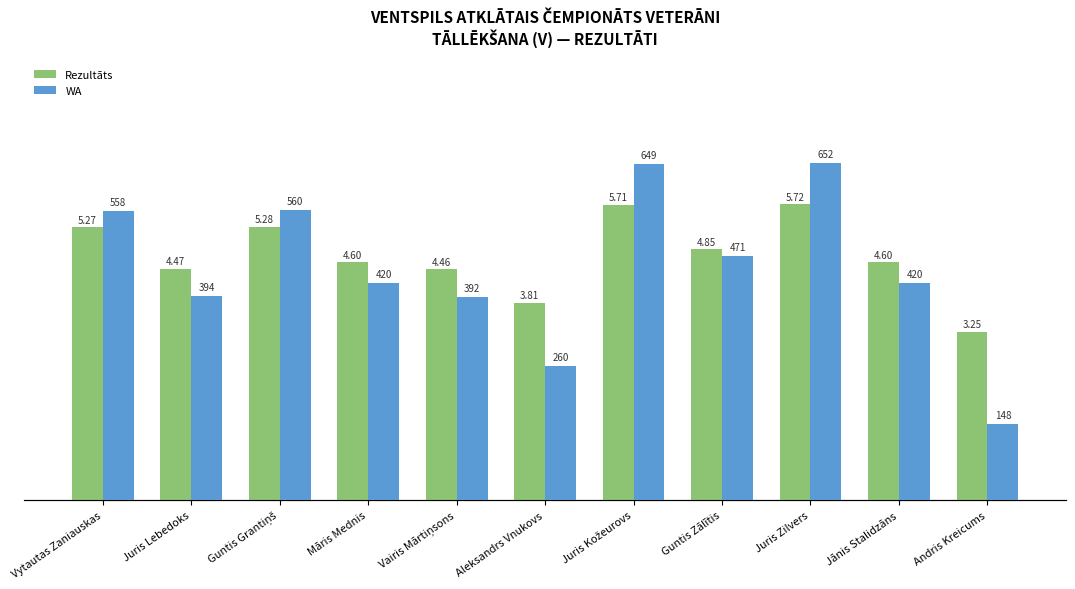

The WA series shows 148.0 at Andris Kreicums. True or false?

True